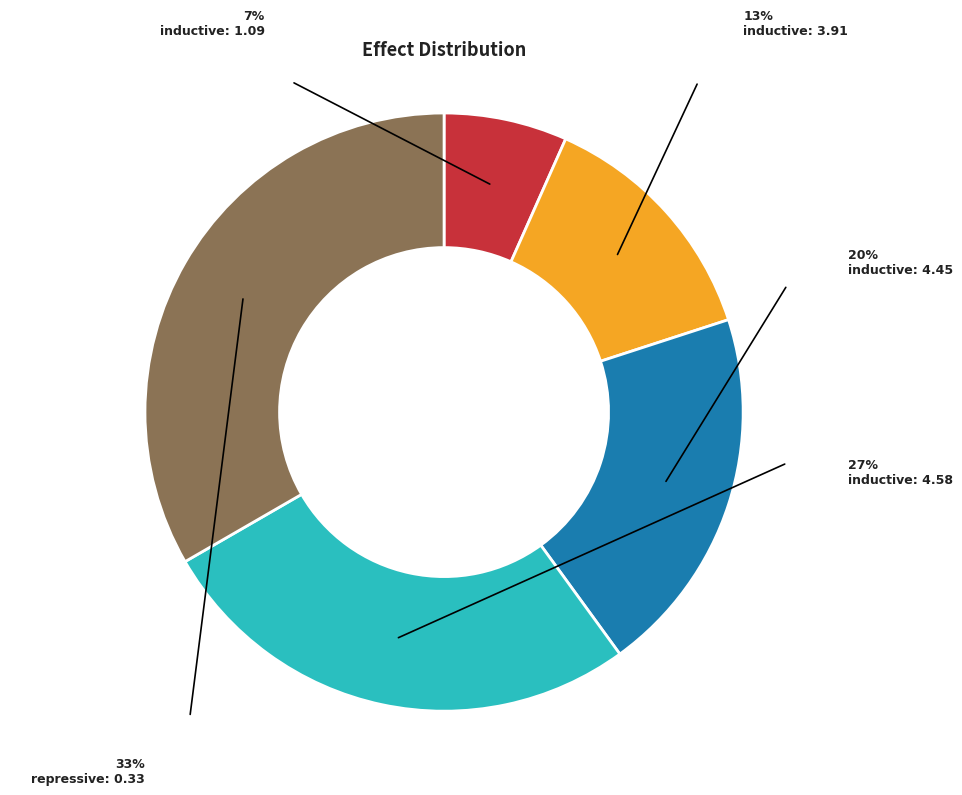

True or false: inductive: 4.45 accounts for 20% of the total.

True